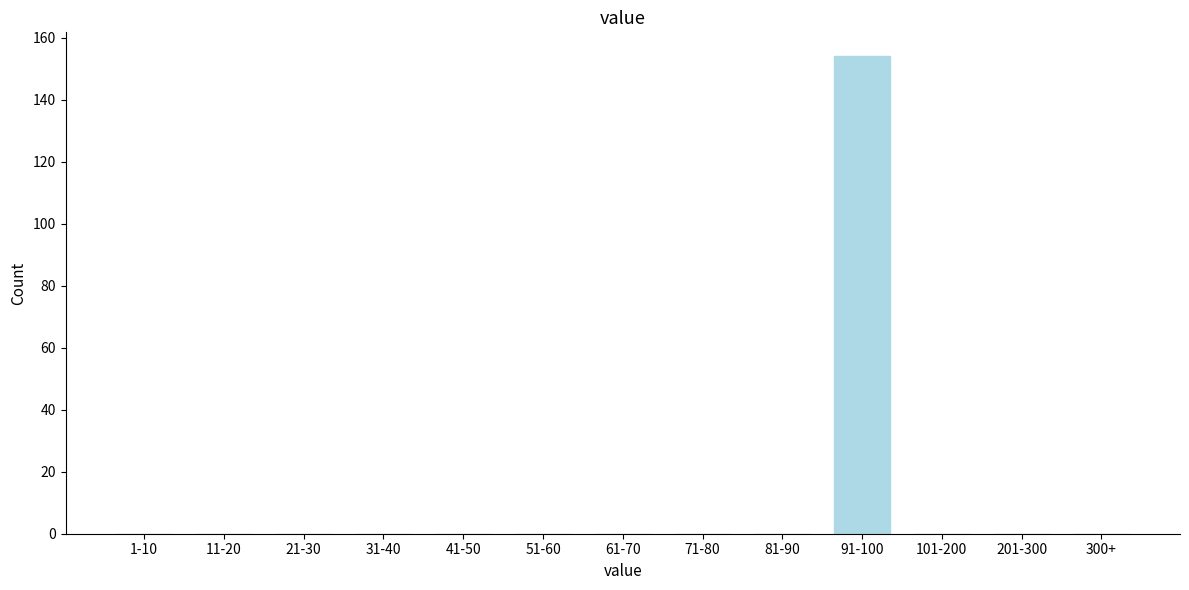

Reading left to right, what are all the values shown in this chart?

1-10=0	11-20=0	21-30=0	31-40=0	41-50=0	51-60=0	61-70=0	71-80=0	81-90=0	91-100=154	101-200=0	201-300=0	300+=0